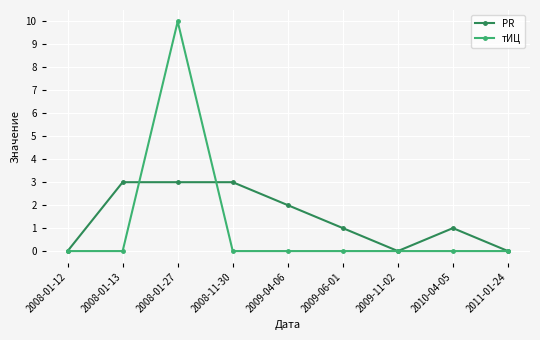

Is it true that тИЦ equals 0 at 2010-04-05?

True